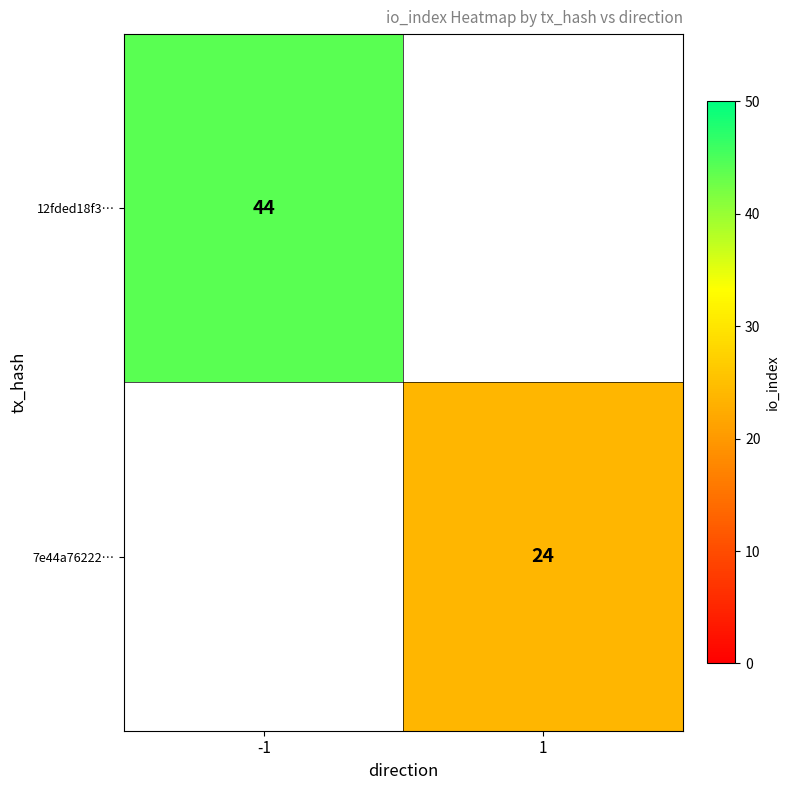

The value of 12fded18f3… at -1 is 44. True or false?

True